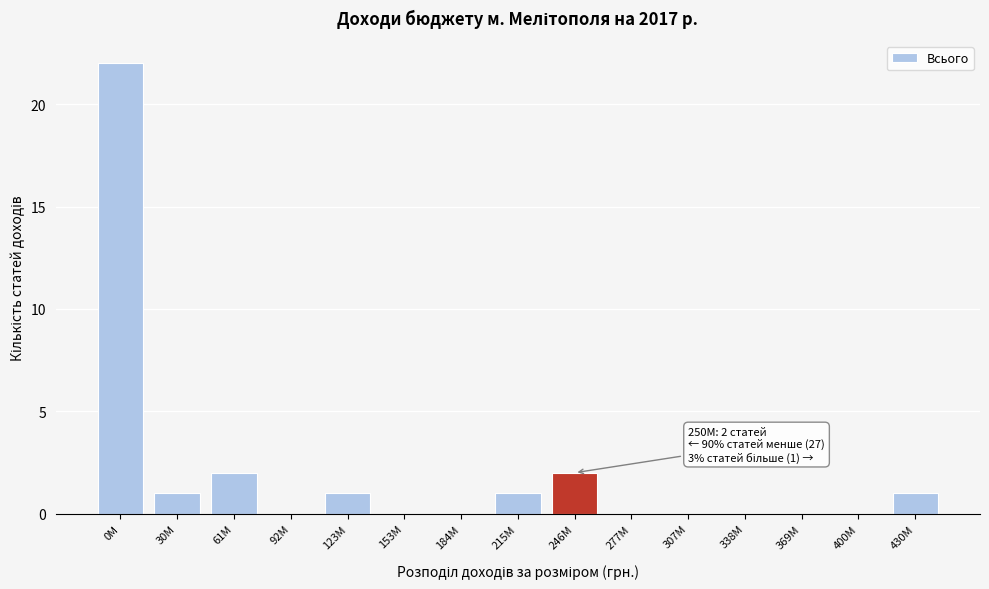

Reading left to right, extract all data points from this chart.

0M=22	30M=1	61M=2	92M=0	123M=1	153M=0	184M=0	215M=1	246M=2	277M=0	307M=0	338M=0	369M=0	400M=0	430M=1